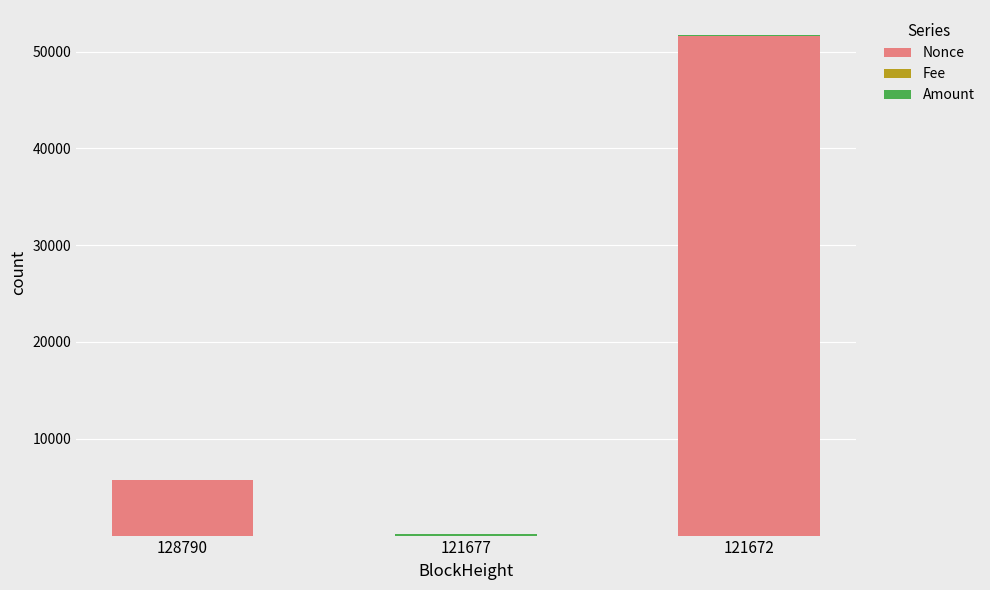

The value of Nonce at 121677 is -24283.4. True or false?

False